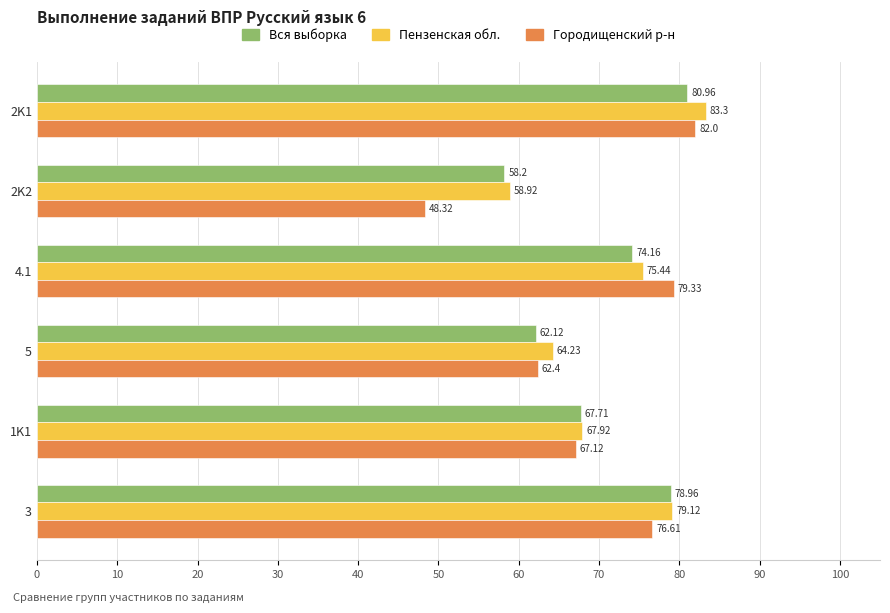

How many categories are shown in the chart?

6